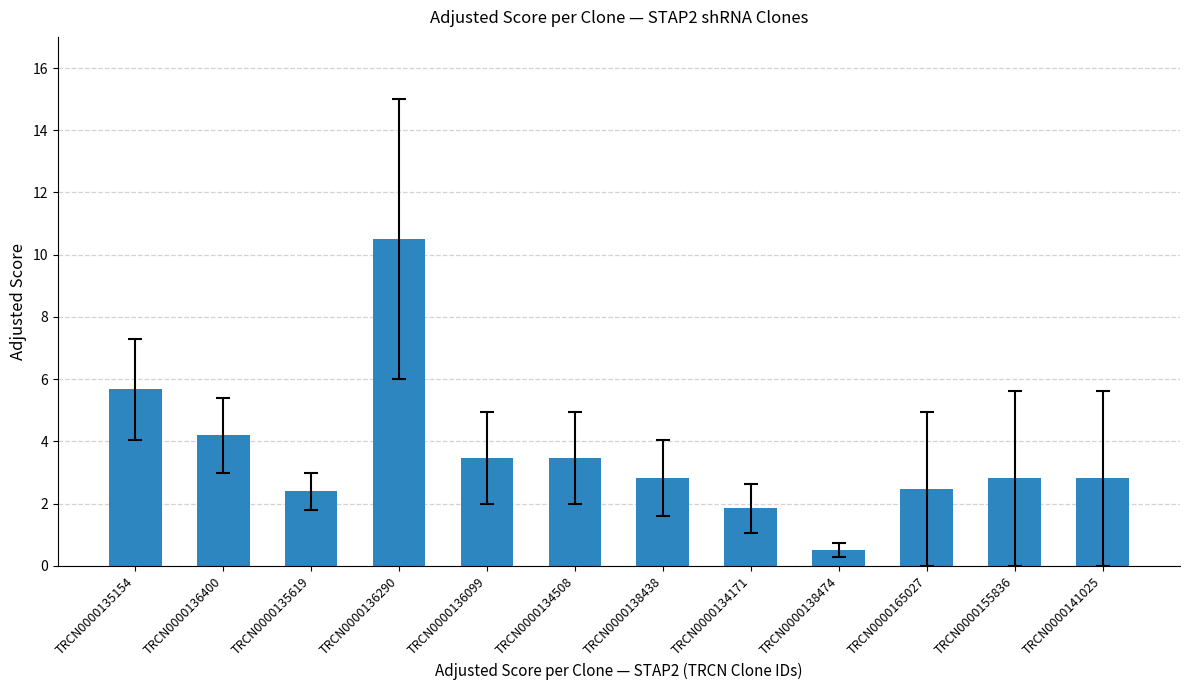

Between TRCN0000141025 and TRCN0000136400, which is larger?

TRCN0000136400